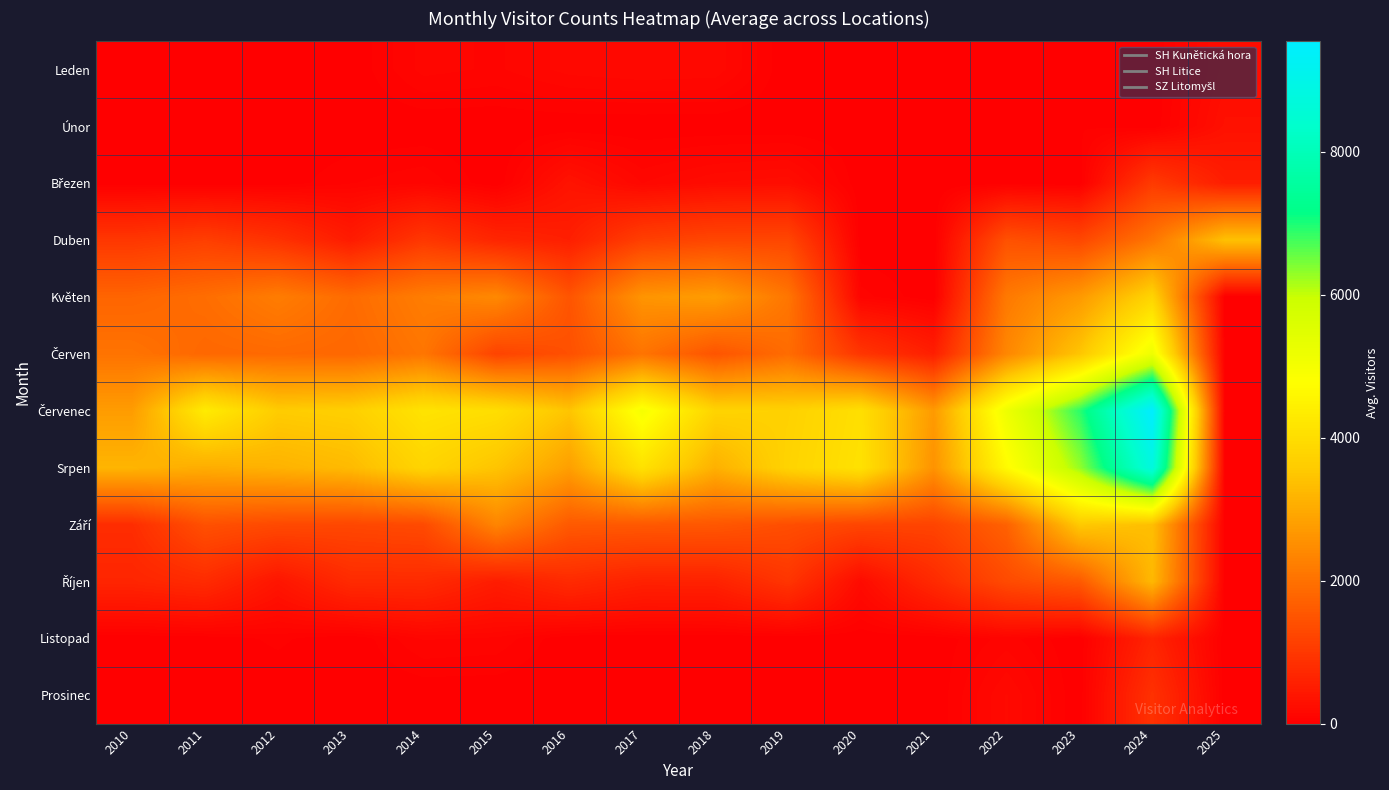

At 2016, list the series in order from smallest to largest.

Únor, Listopad, Prosinec, Leden, Březen, Duben, Říjen, Červen, Květen, Září, Srpen, Červenec